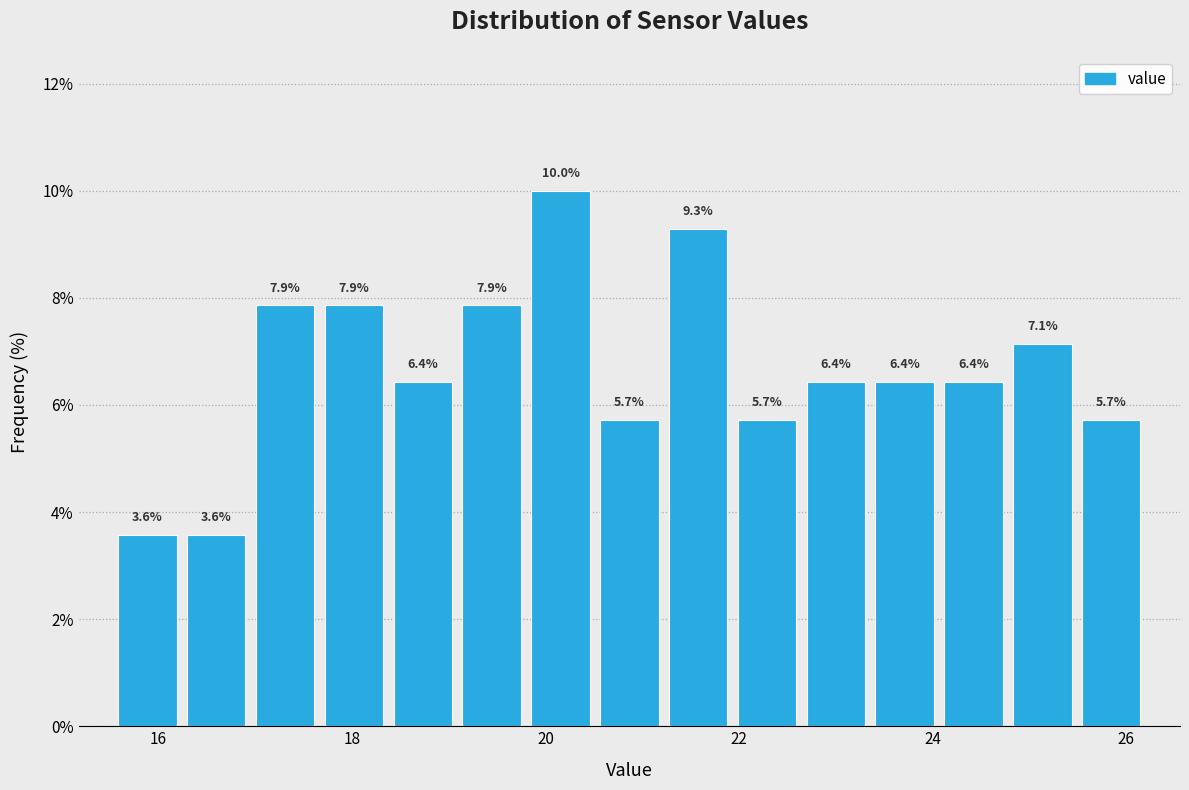

Around what value on the x-axis is the tallest bar? Give the approximate position of its centre, as read against the axis.

20.2